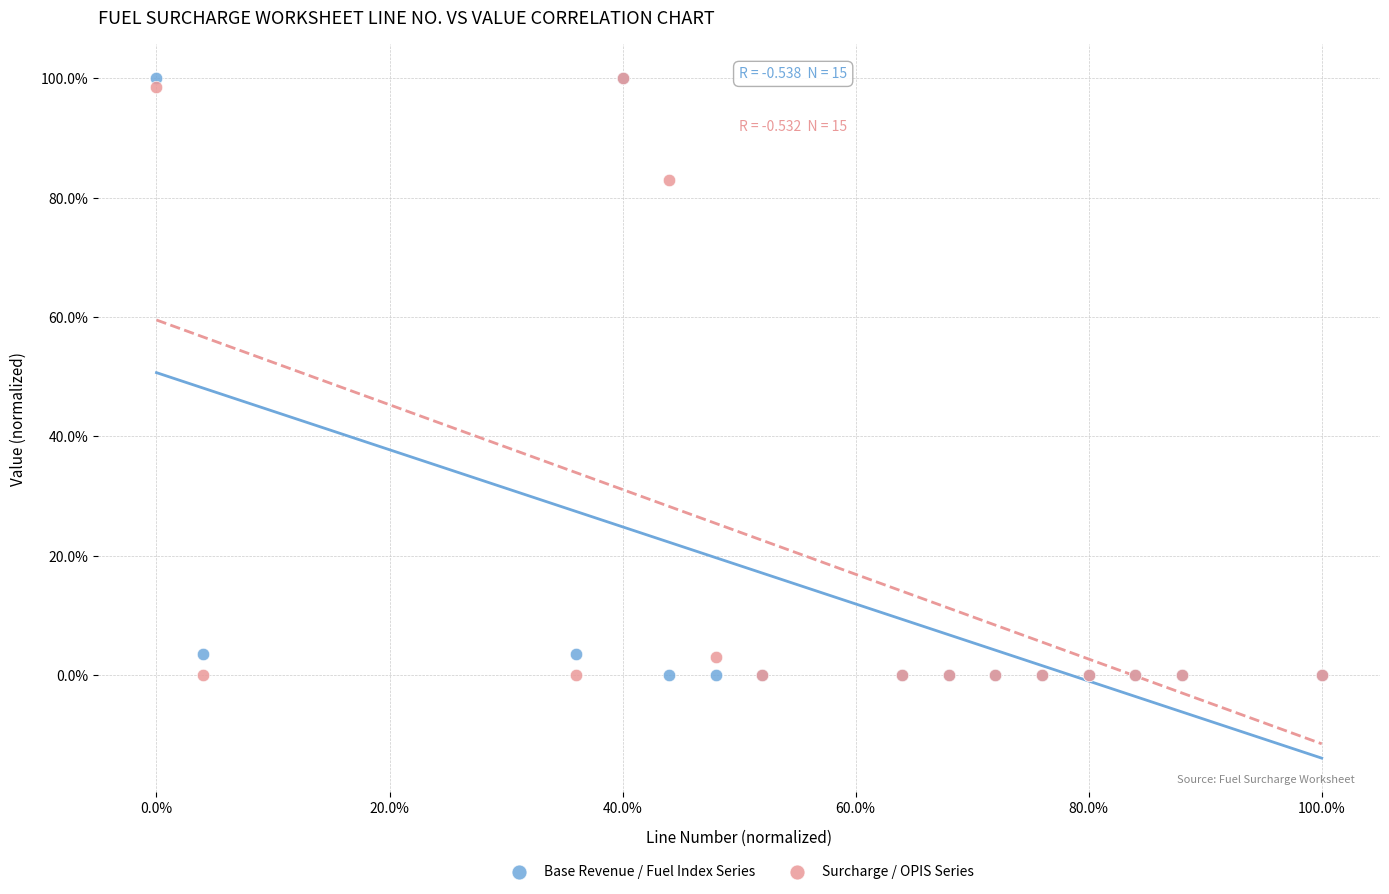

What are all the series names shown in the legend?

Base Revenue / Fuel Index Series, Surcharge / OPIS Series